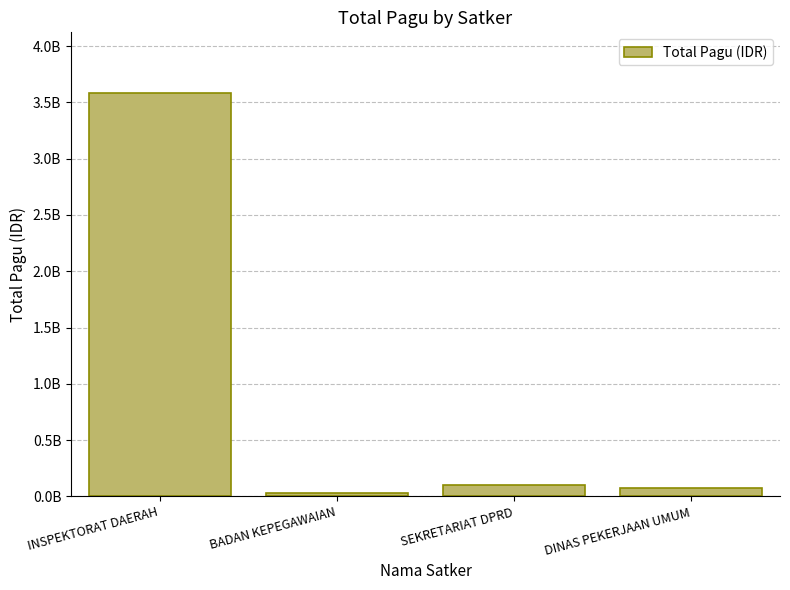

List the labels in order of value, smallest first.

BADAN KEPEGAWAIAN, DINAS PEKERJAAN UMUM, SEKRETARIAT DPRD, INSPEKTORAT DAERAH